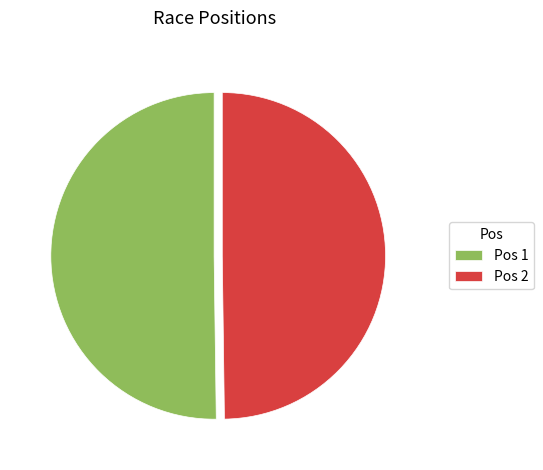

What is the ratio of the value at Pos 2 to the value at Pos 1?

1.0